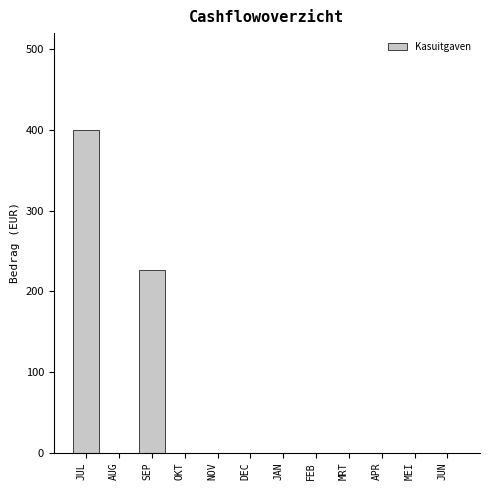

Reading right to left, what are all the values shown in this chart?

JUN=0	MEI=0	APR=0	MRT=0	FEB=0	JAN=0	DEC=0	NOV=0	OKT=0	SEP=226	AUG=0	JUL=400